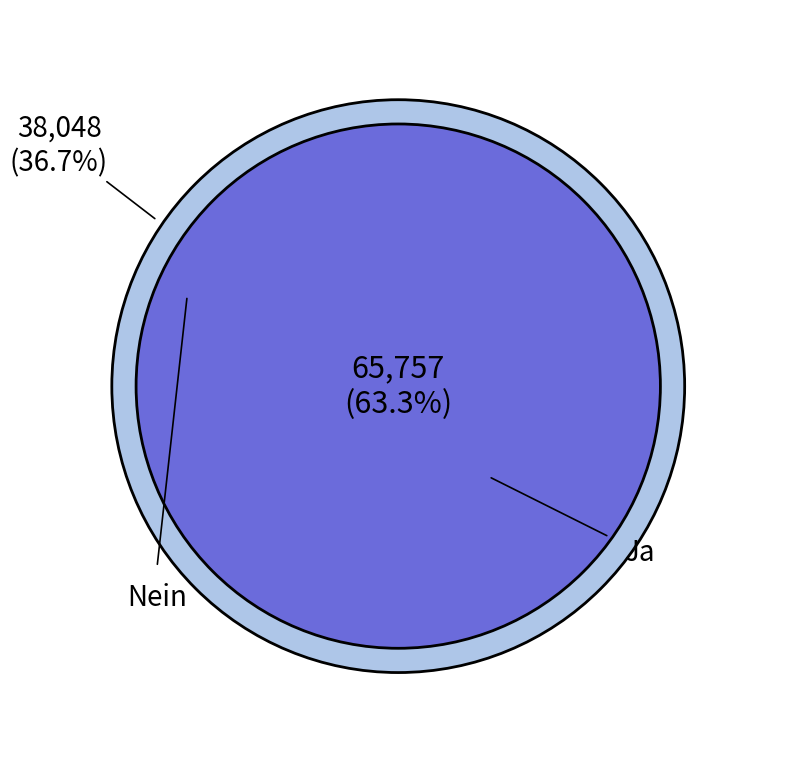

Rank the categories by value from lowest to highest.

Nein, Ja